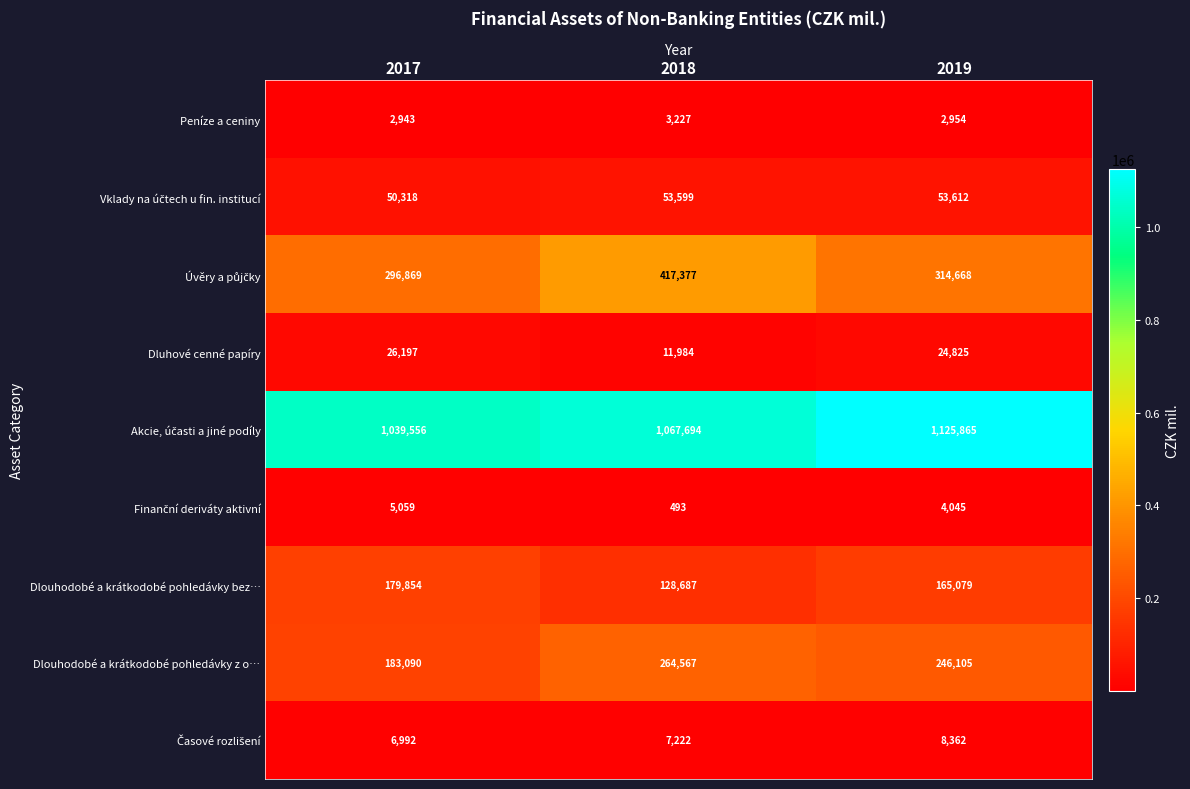

The Dlouhodobé a krátkodobé pohledávky bez… series shows 128687 at 2018. True or false?

True